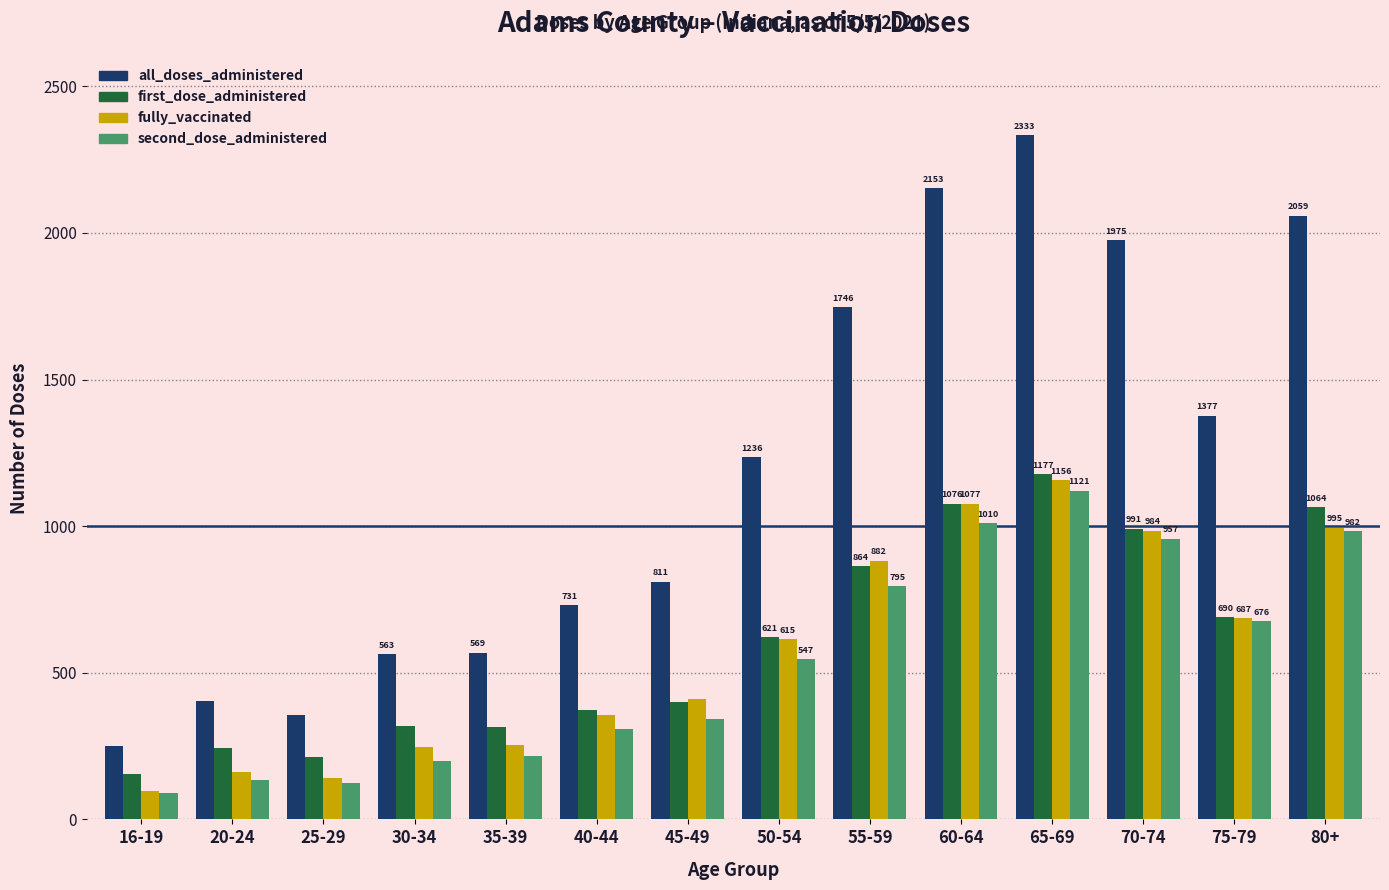

What is the label of the 8th bar from the left?

50-54